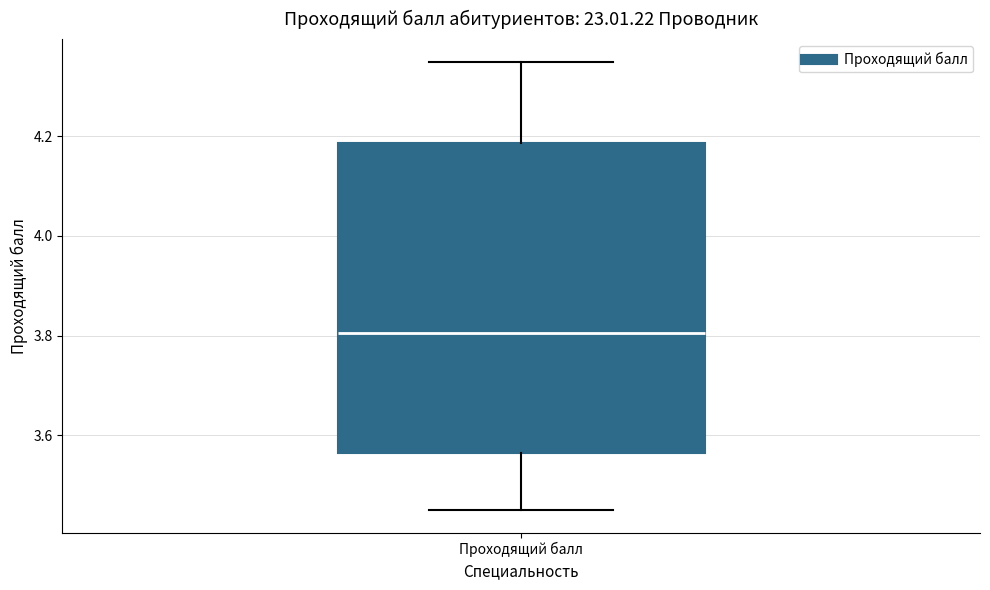

Where does the upper whisker of the box for Проходящий балл end on the y-axis? The values are not printed on the chart, so give them approximately, as read against the axis.

4.36